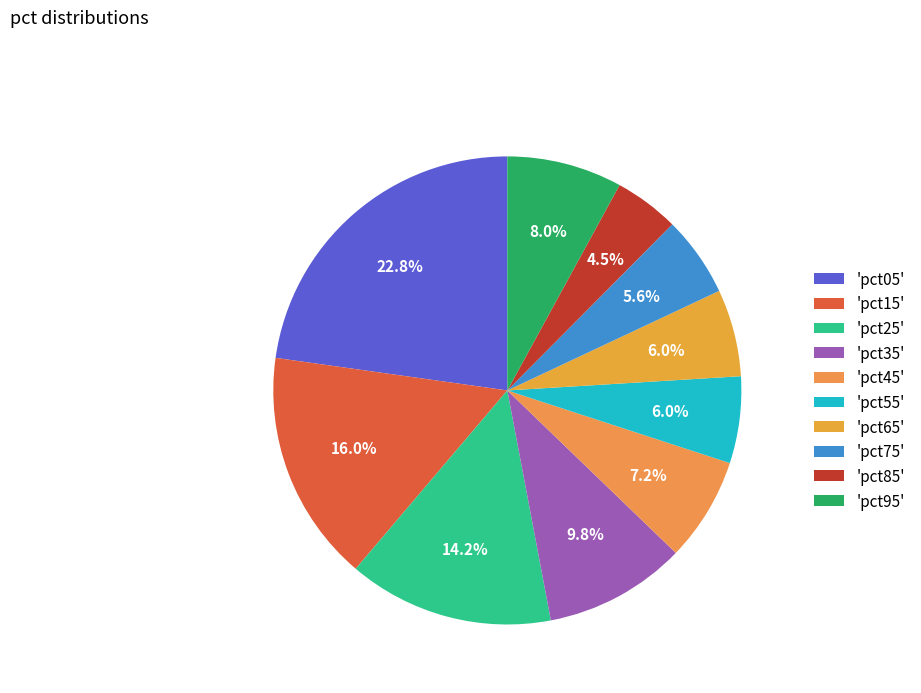

Which category has the smallest portion of the pie?

'pct85'